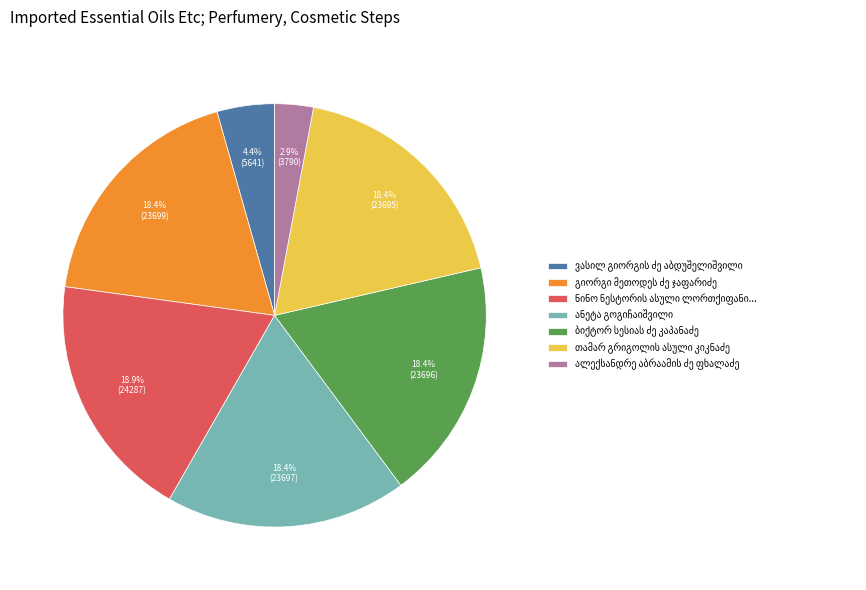

Count the number of slices in the pie.

7